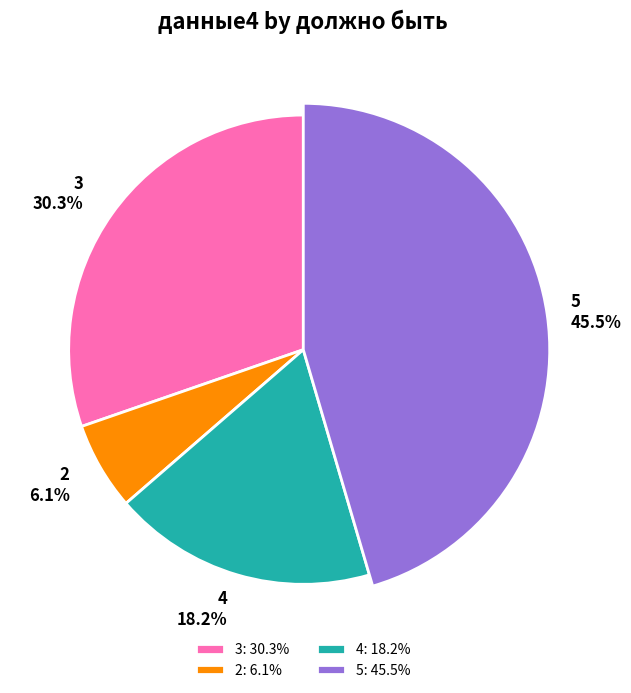

The 5 slice represents 56% of the pie. True or false?

False